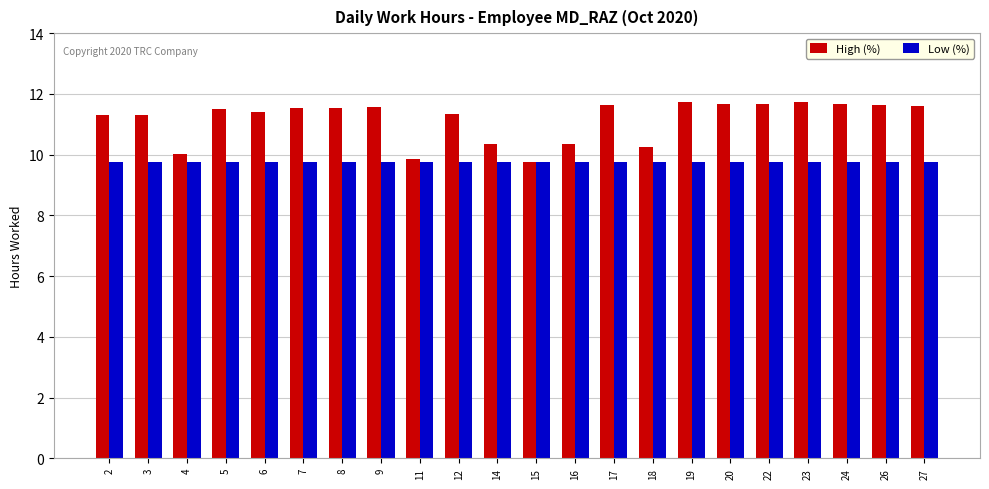

Is the value of High (%) at 27 greater than the value of Low (%) at 15?

Yes